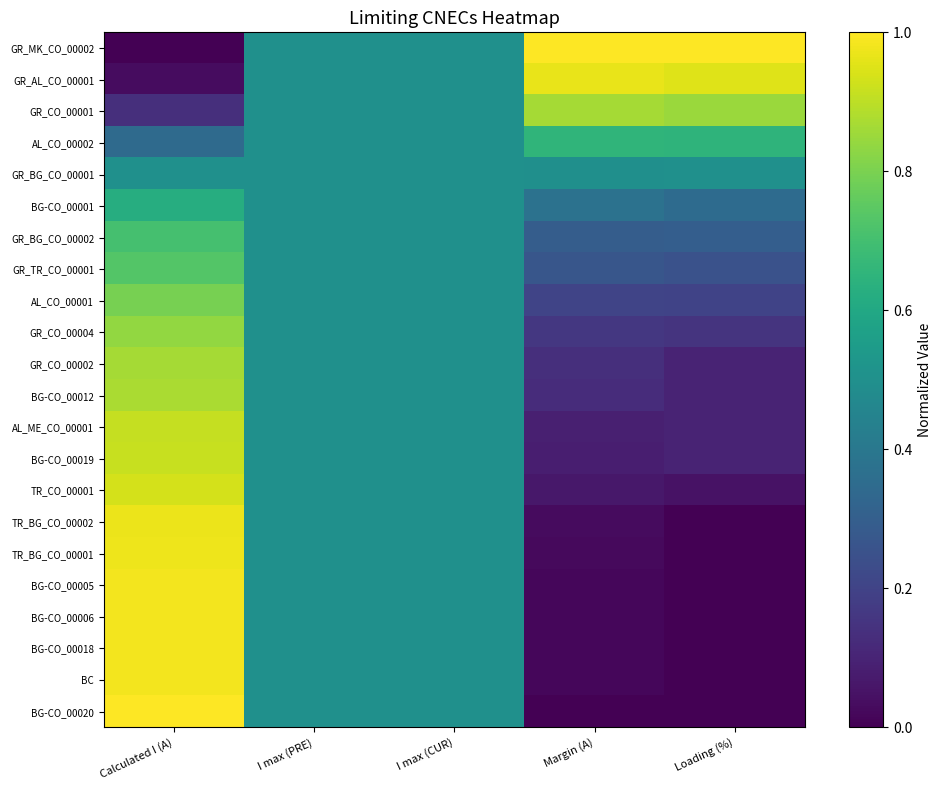

What is the total value across all series at I max (PRE)?

11.0